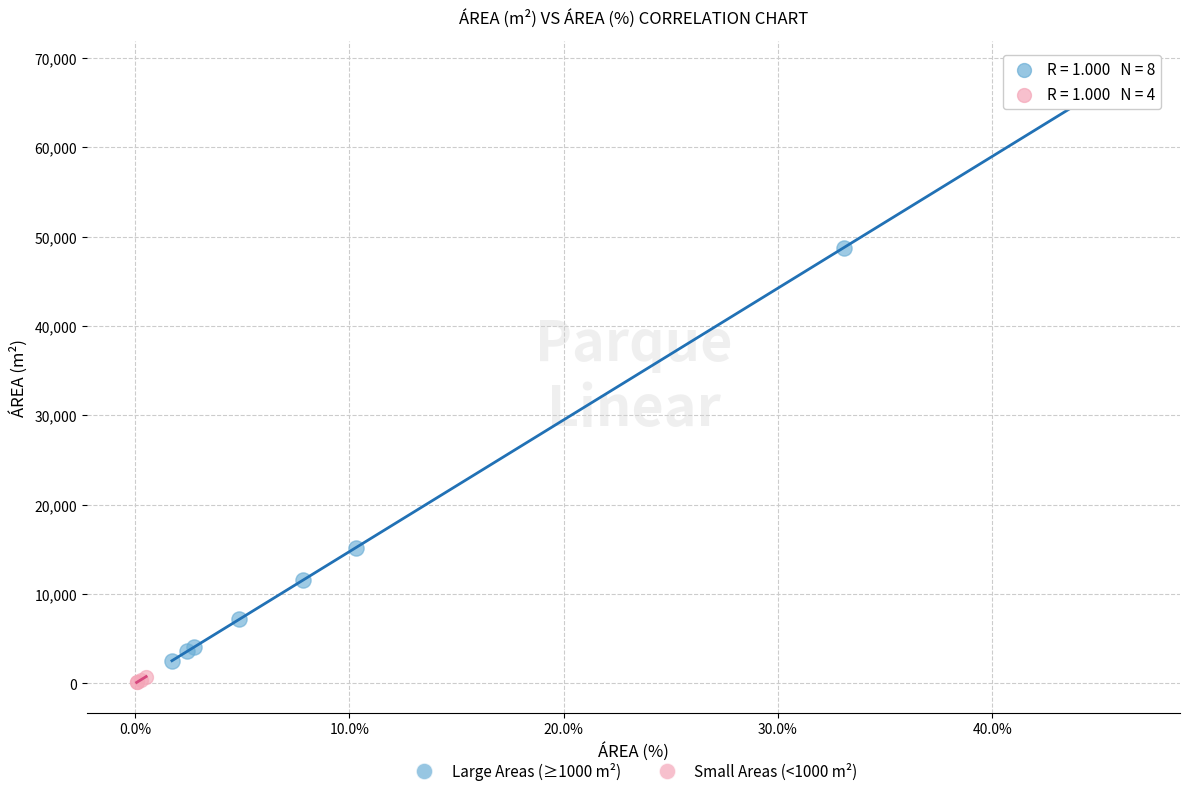

Which series has the widest spread of Y values?

Large Areas (≥1000 m²)